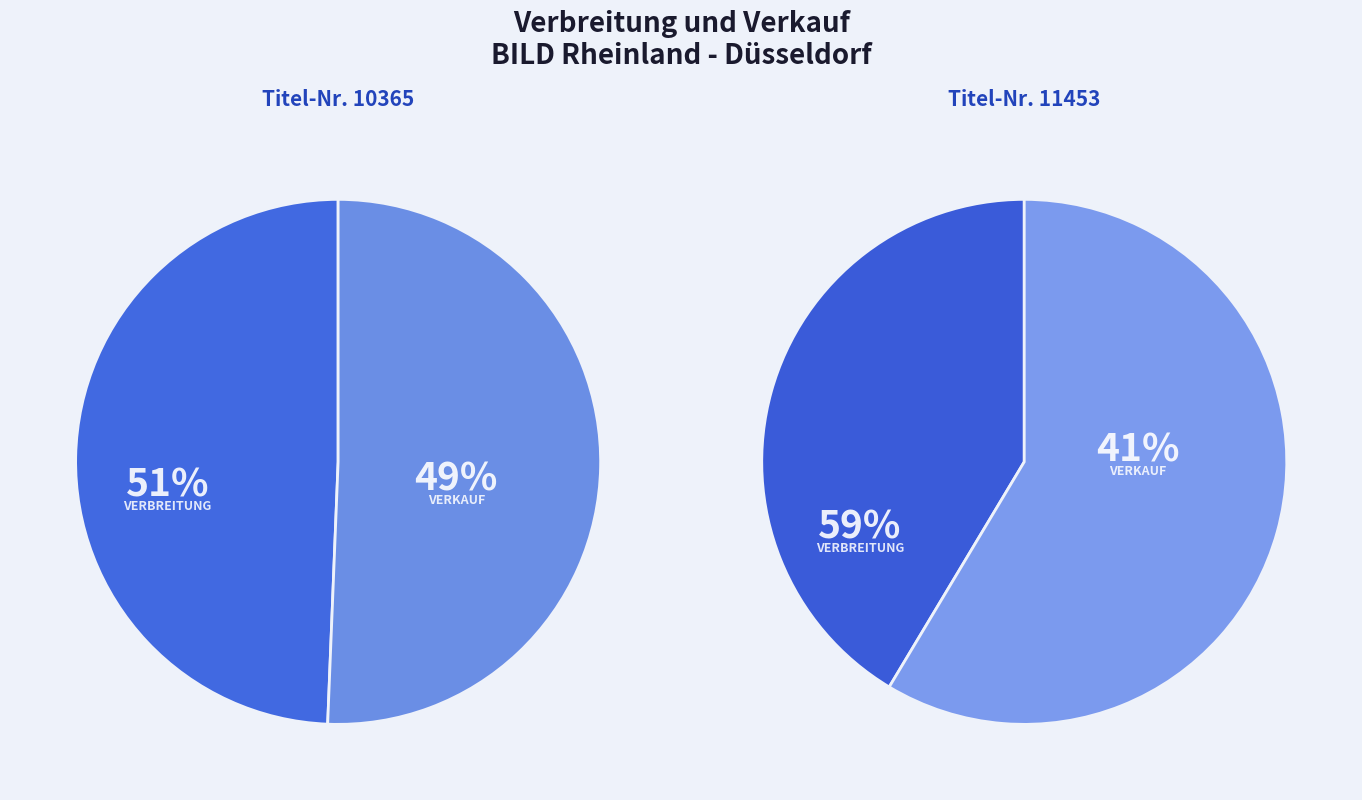

True or false: Verbreitung accounts for 66% of the total.

False